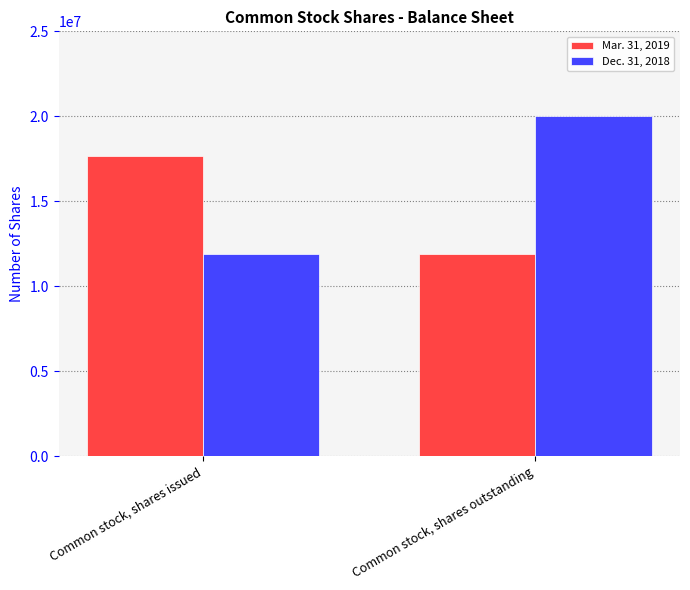

List the series in order of their peak value, lowest first.

Mar. 31, 2019, Dec. 31, 2018